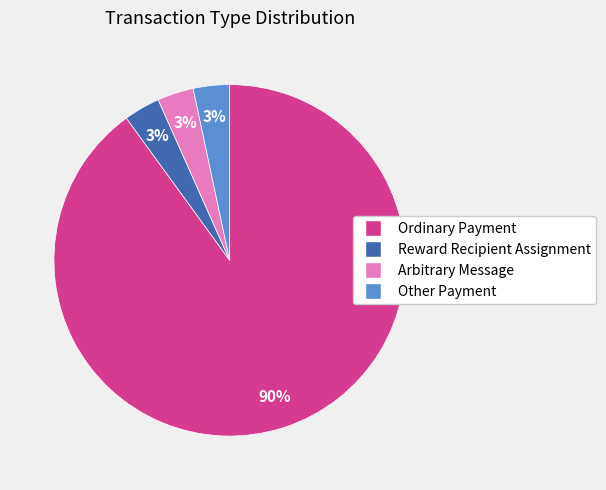

Do Ordinary Payment and Reward Recipient Assignment together represent more than half of the pie?

Yes